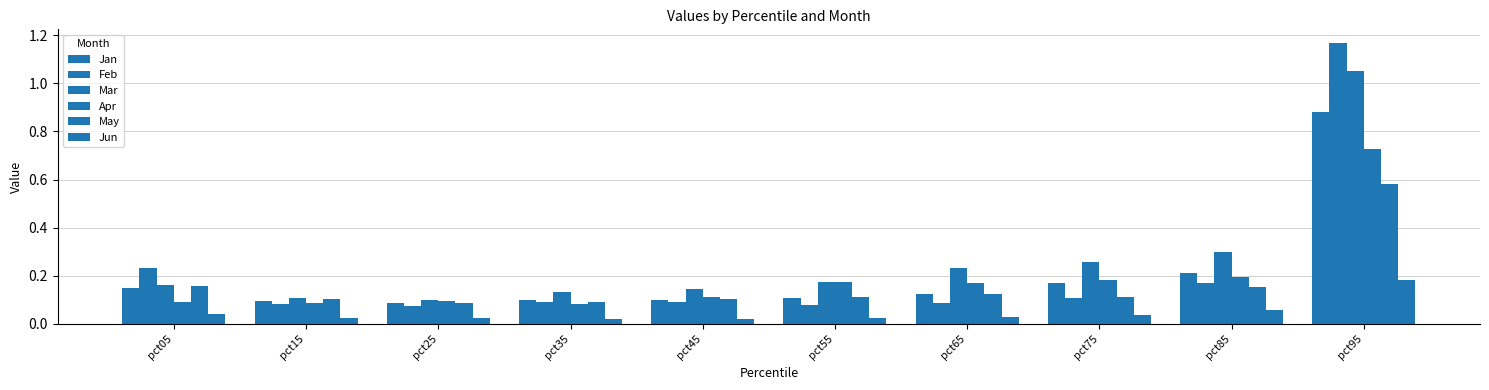

What is the value of the Mar bar at the 6th from the left?

0.2